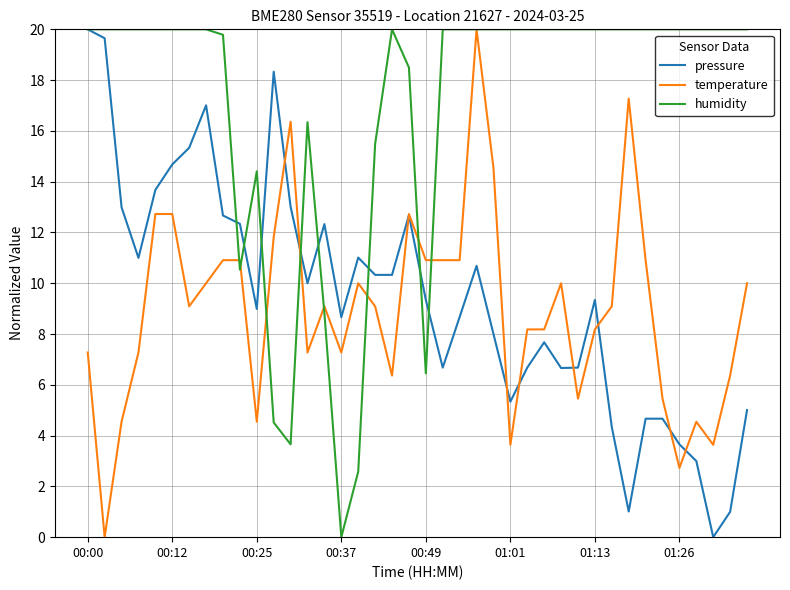

What is the highest value of the pressure series?

20.0